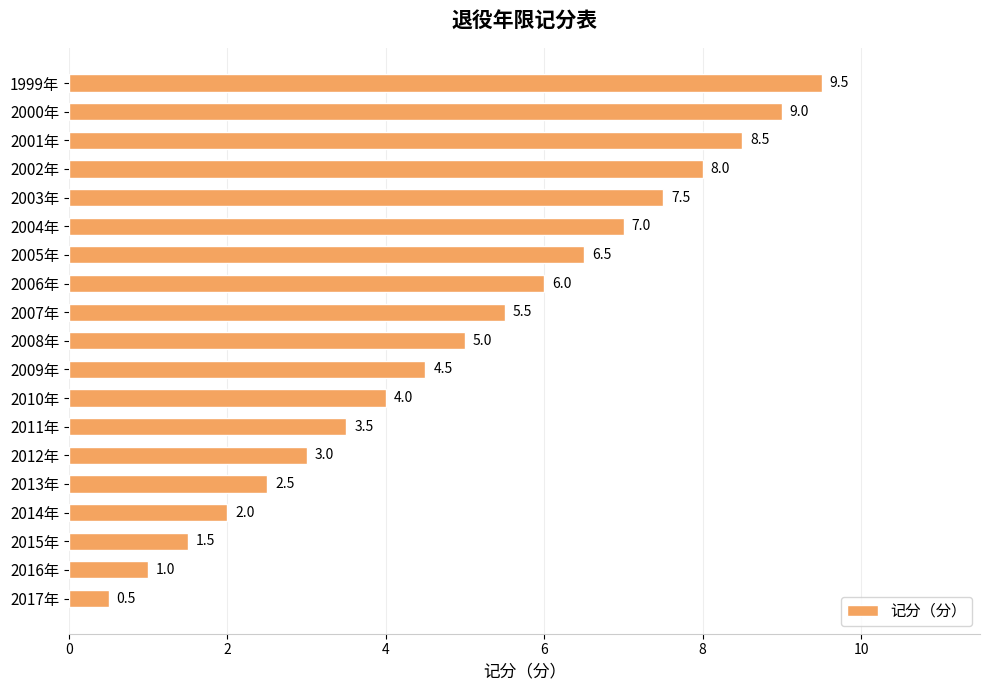

What is the value of the 12th bar from the top?

4.0